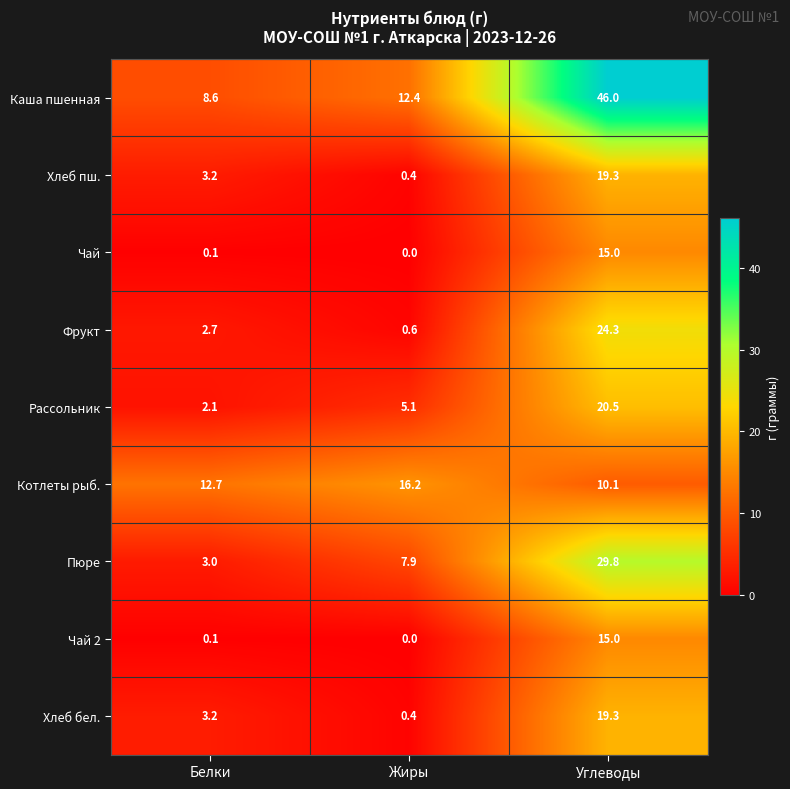

What value does the Котлеты рыб. series have at Белки?

12.7